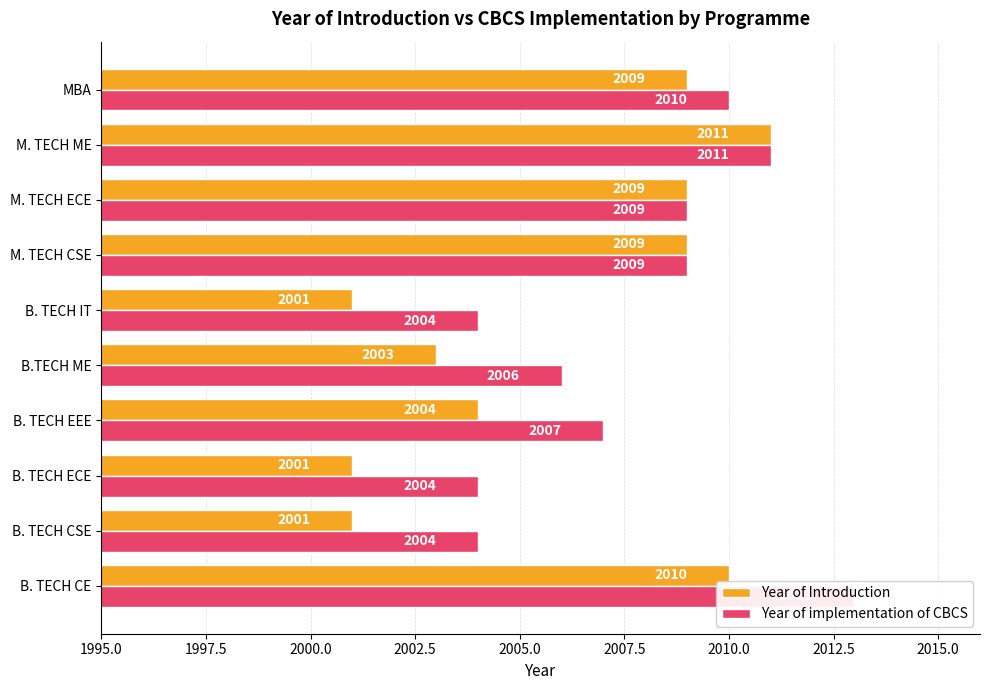

Count the Year of implementation of CBCS values in the range 2004 to 2010.

8